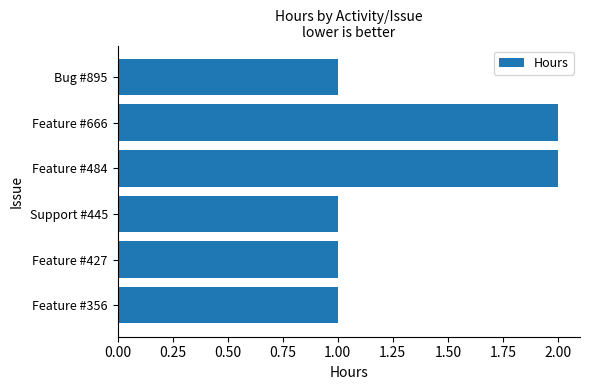

Reading bottom to top, extract all data points from this chart.

Feature #356=1	Feature #427=1	Support #445=1	Feature #484=2	Feature #666=2	Bug #895=1